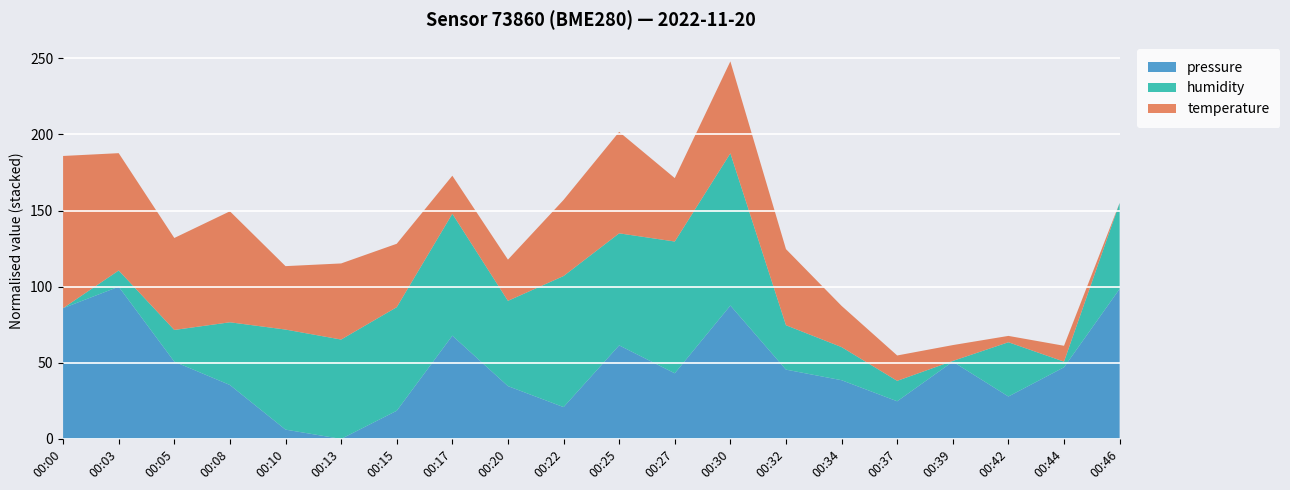

Is it true that pressure equals 36.9 at 00:17?

False